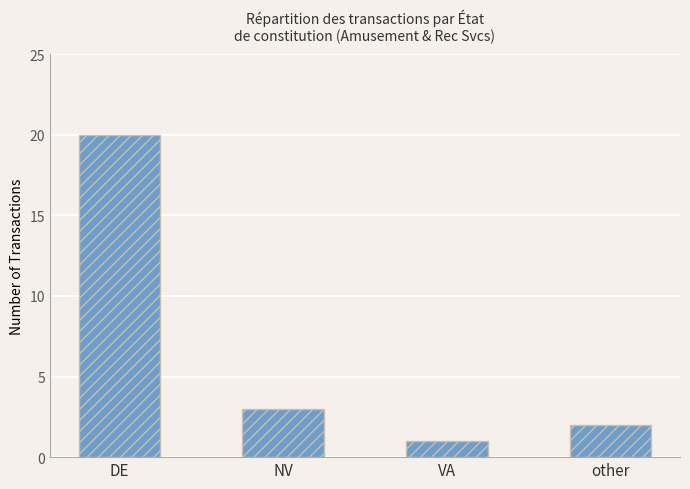

What is the sum of the values at other and NV?

5